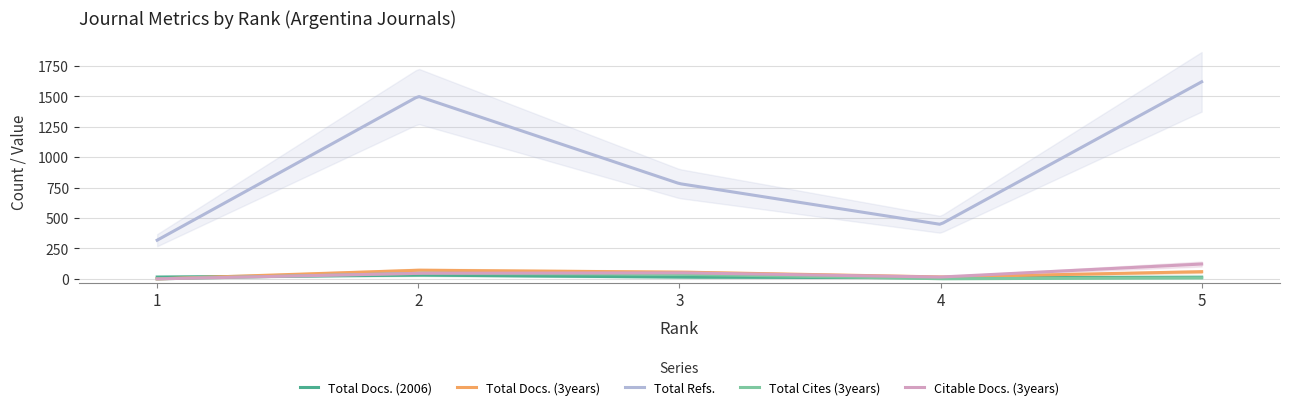

At which category does the chart reach its minimum across all series?

1